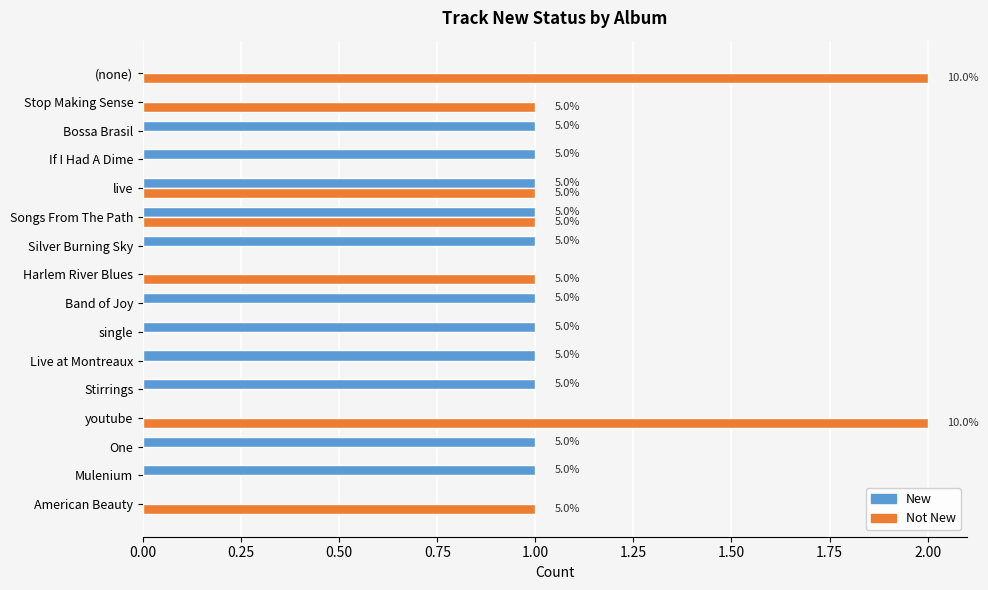

What are all the series names shown in the legend?

New, Not New